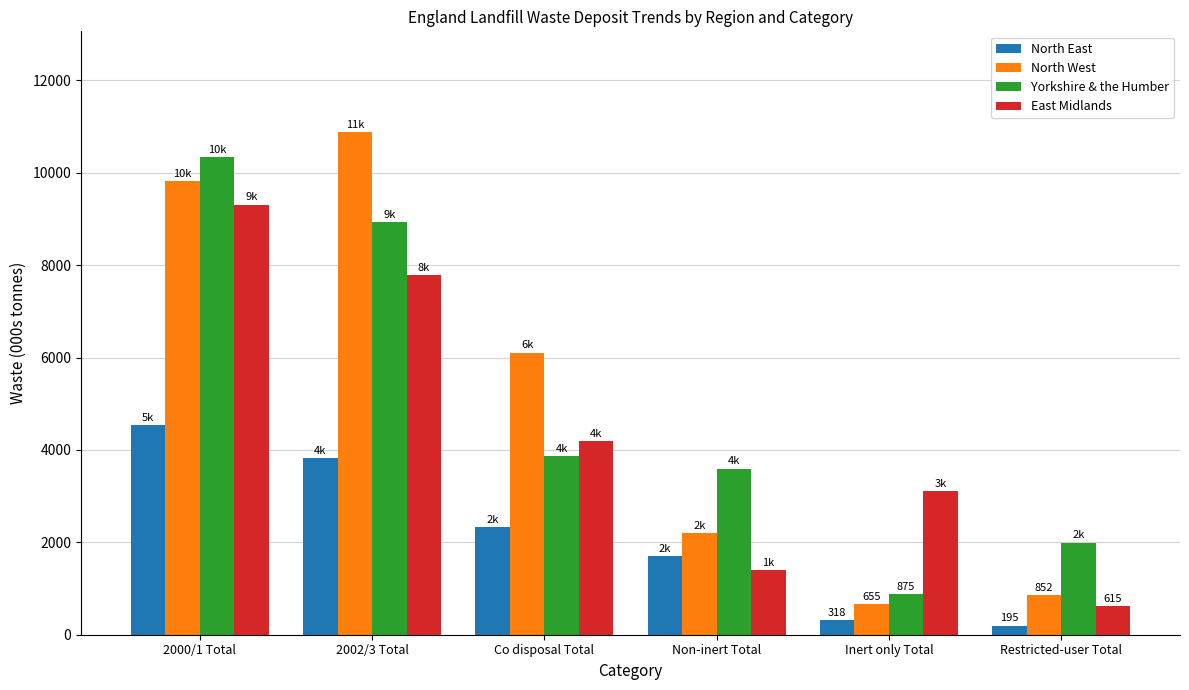

What is the label of the 3rd bar from the left?

Co disposal Total